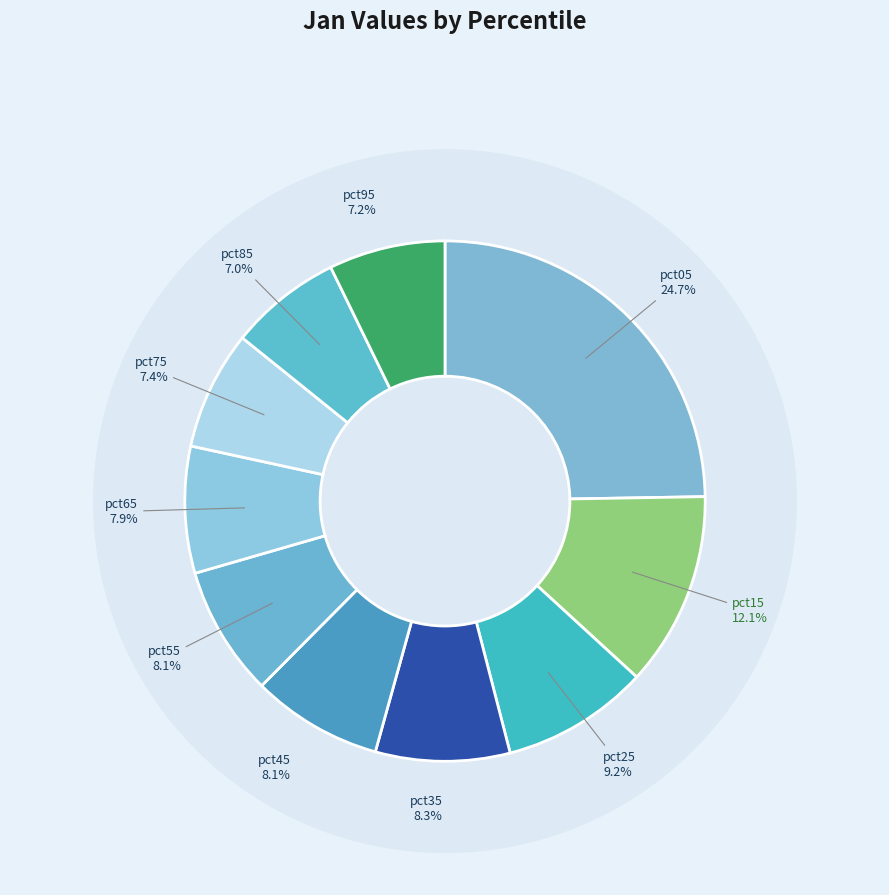

Is pct45 the majority of the pie?

No